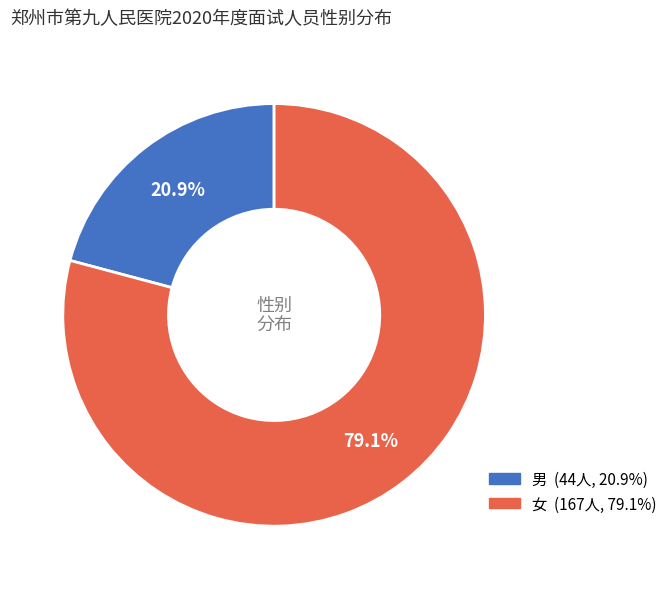

What is the majority slice?

女